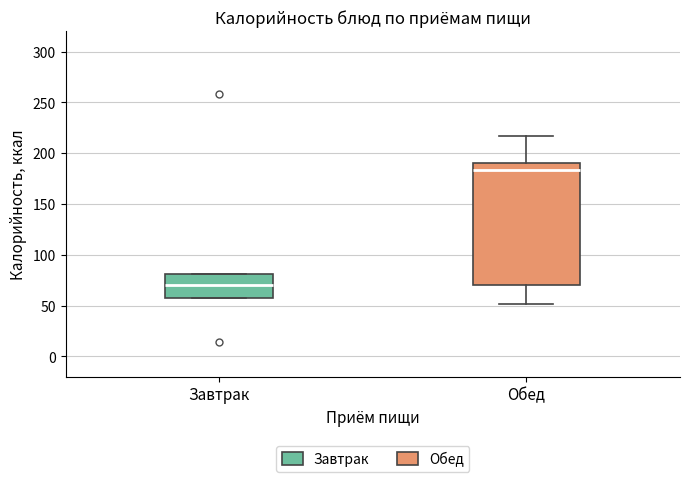

Comparing the boxes themselves (not the whiskers), which one is the tallest?

Обед